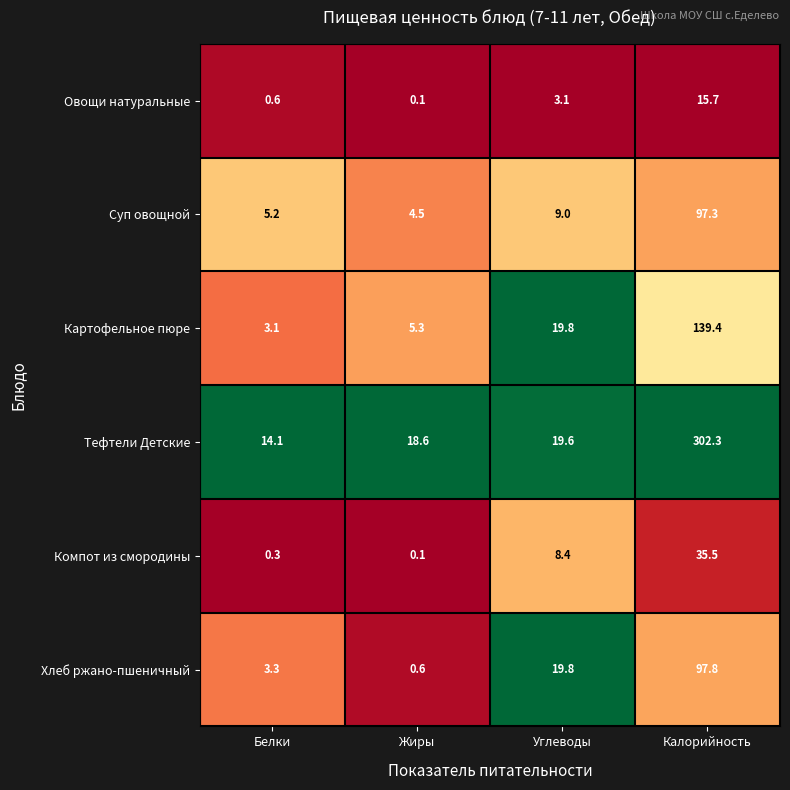

Rank the series by their maximum value, from highest to lowest.

Тефтели Детские, Картофельное пюре, Хлеб ржано-пшеничный, Суп овощной, Компот из смородины, Овощи натуральные